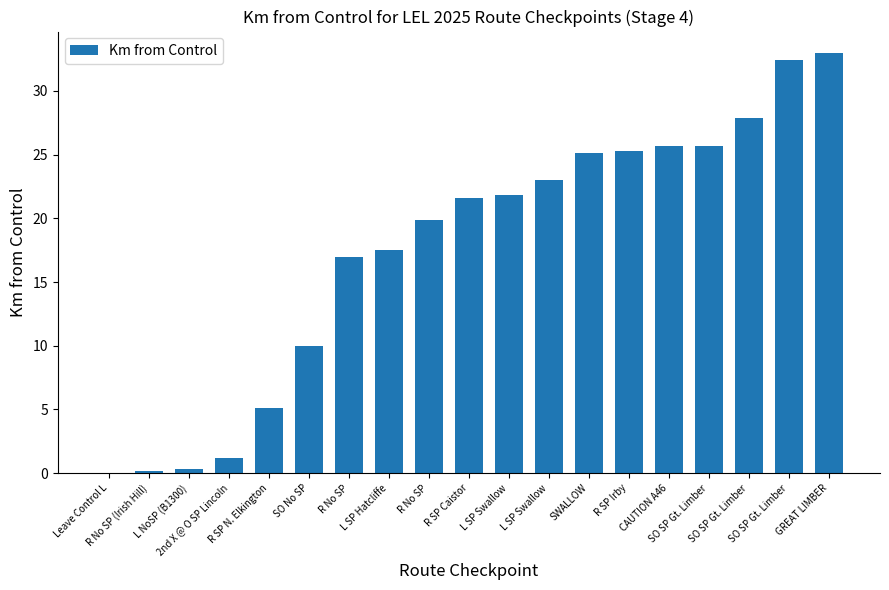

How many series are shown in this chart?

1